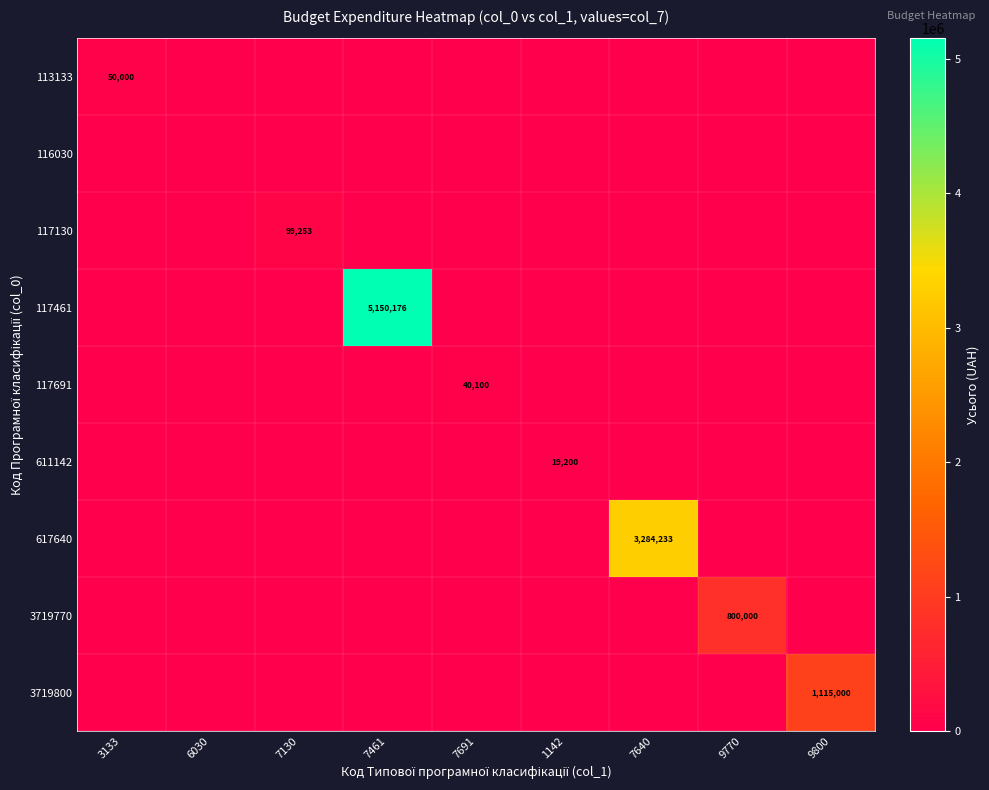

At which label does 3719770 reach its peak?

9770